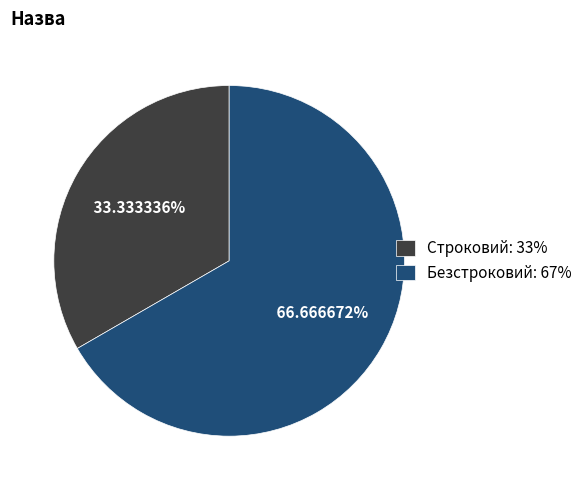

Does Безстроковий represent more than half of the total?

Yes